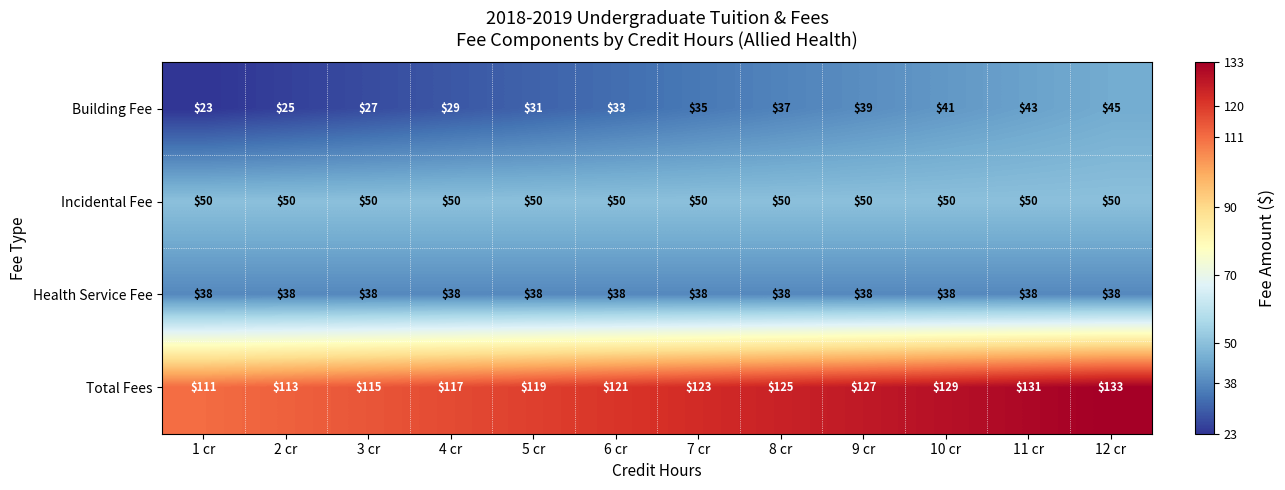

True or false: Building Fee has a value of 23 at 1 cr.

True